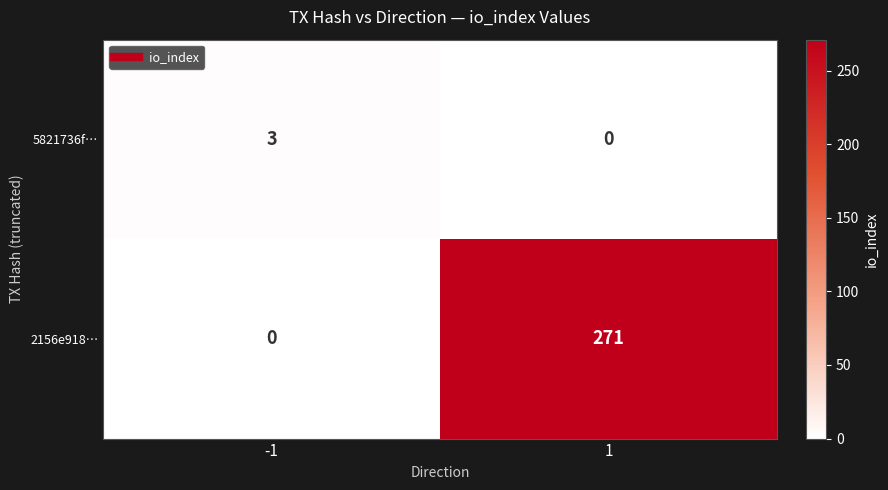

What is the approximate value of 5821736f… at -1?

3